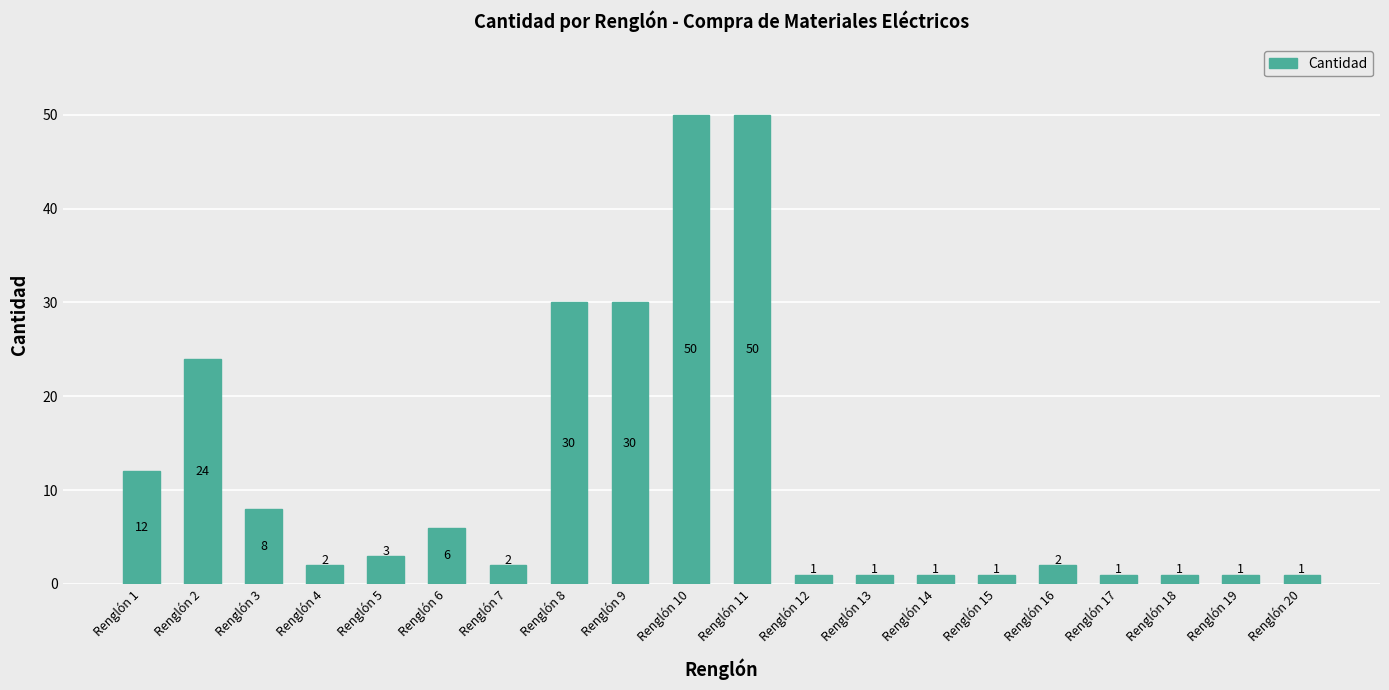

How many values are below 2?

8